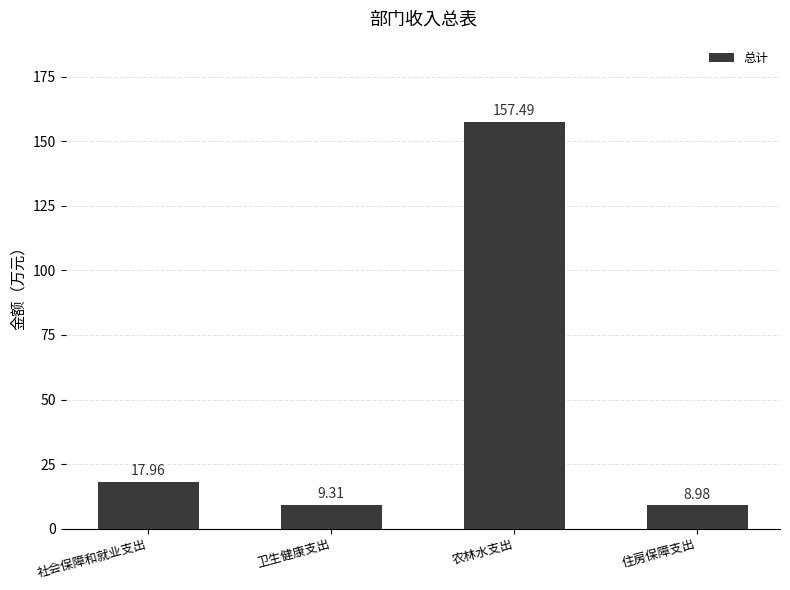

Reading right to left, transcribe all the data shown in this chart.

9.0	157.5	9.3	18.0